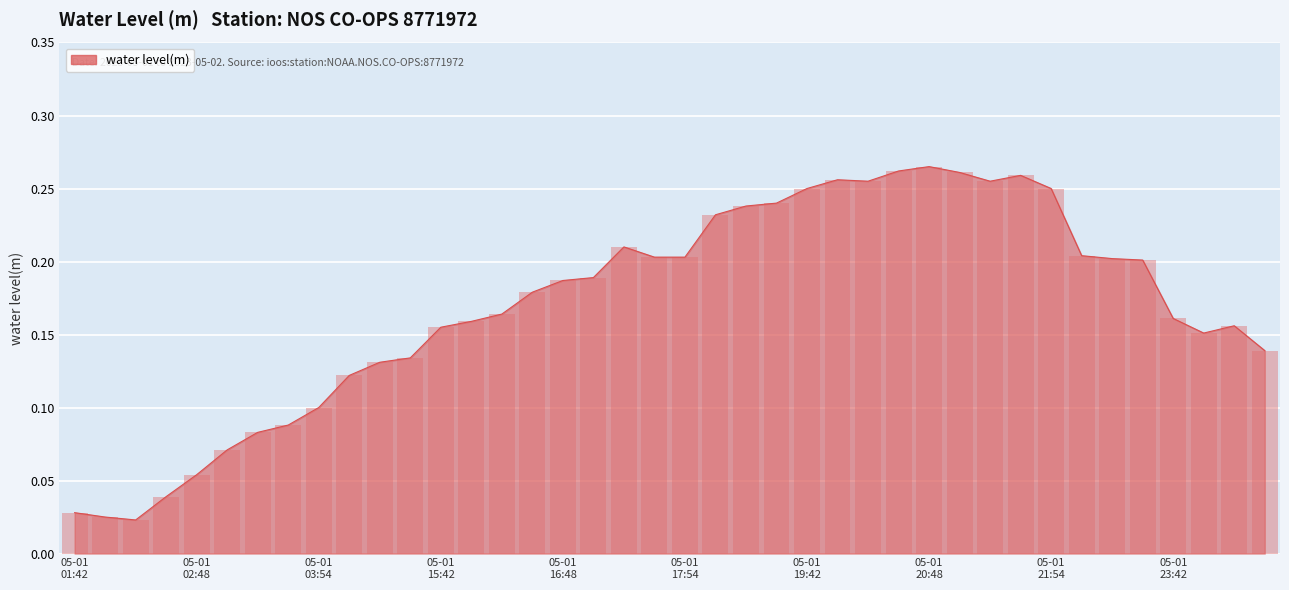

Is it true that the value at 2023-05-01T02:42 is 0.1?

False